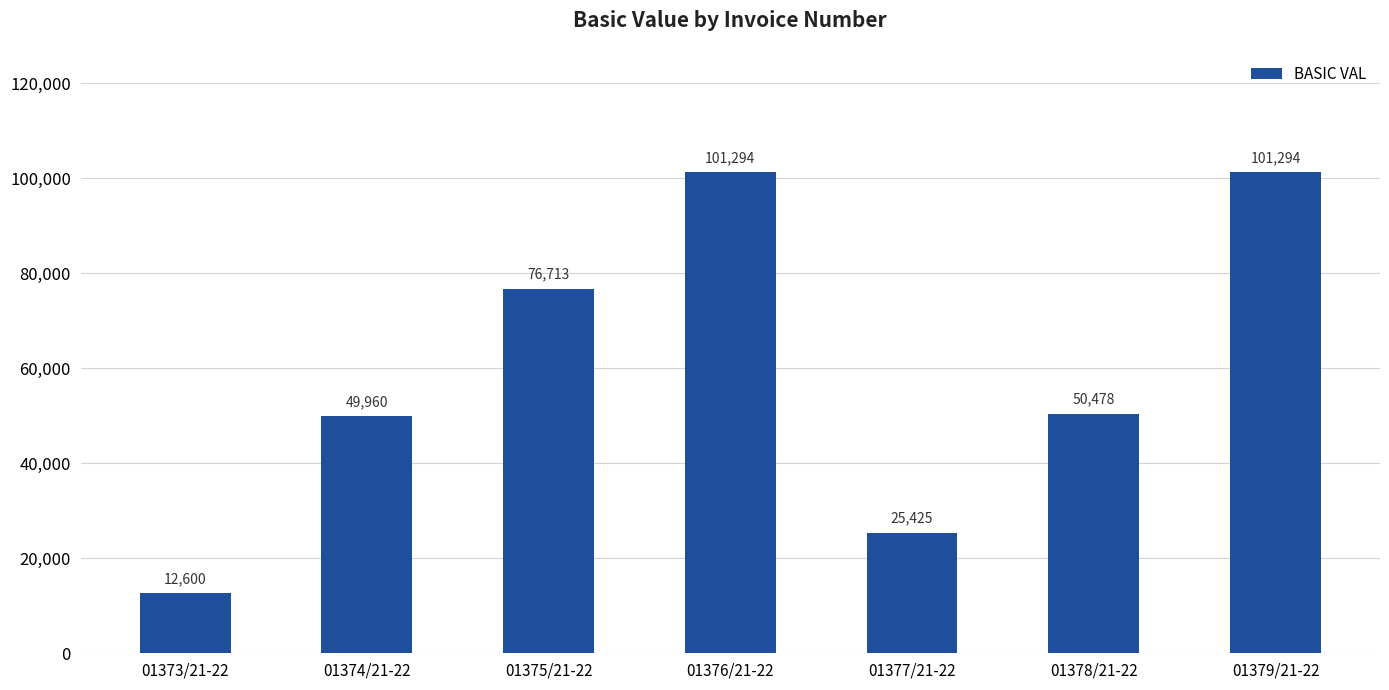

Which category has the lowest value across all series?

01373/21-22